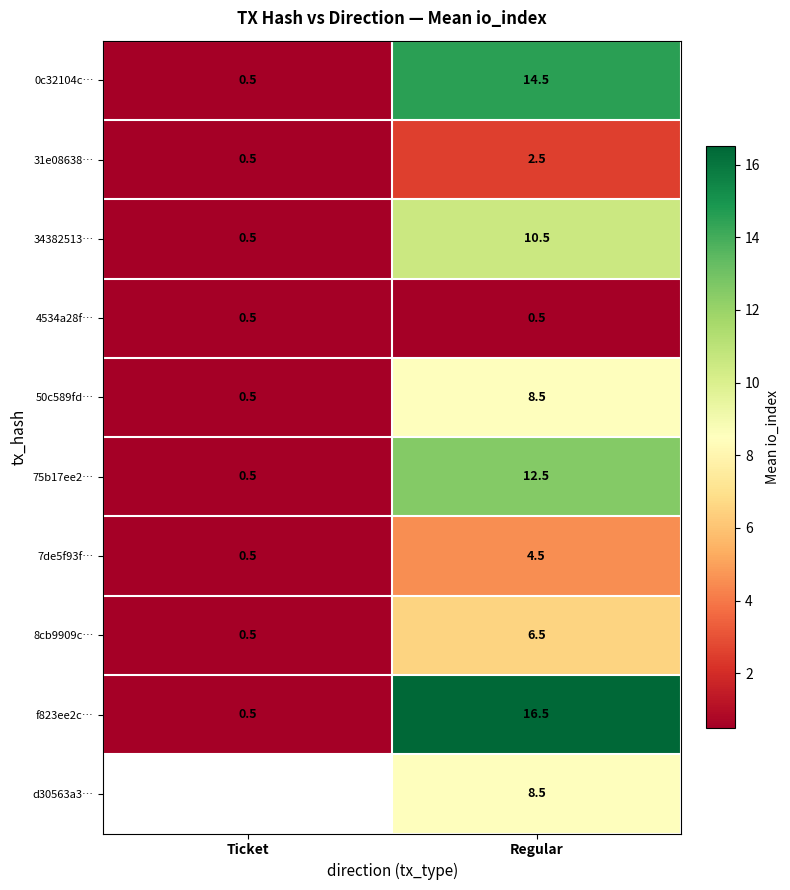

At which label does f823ee2c… first exceed 16?

Regular